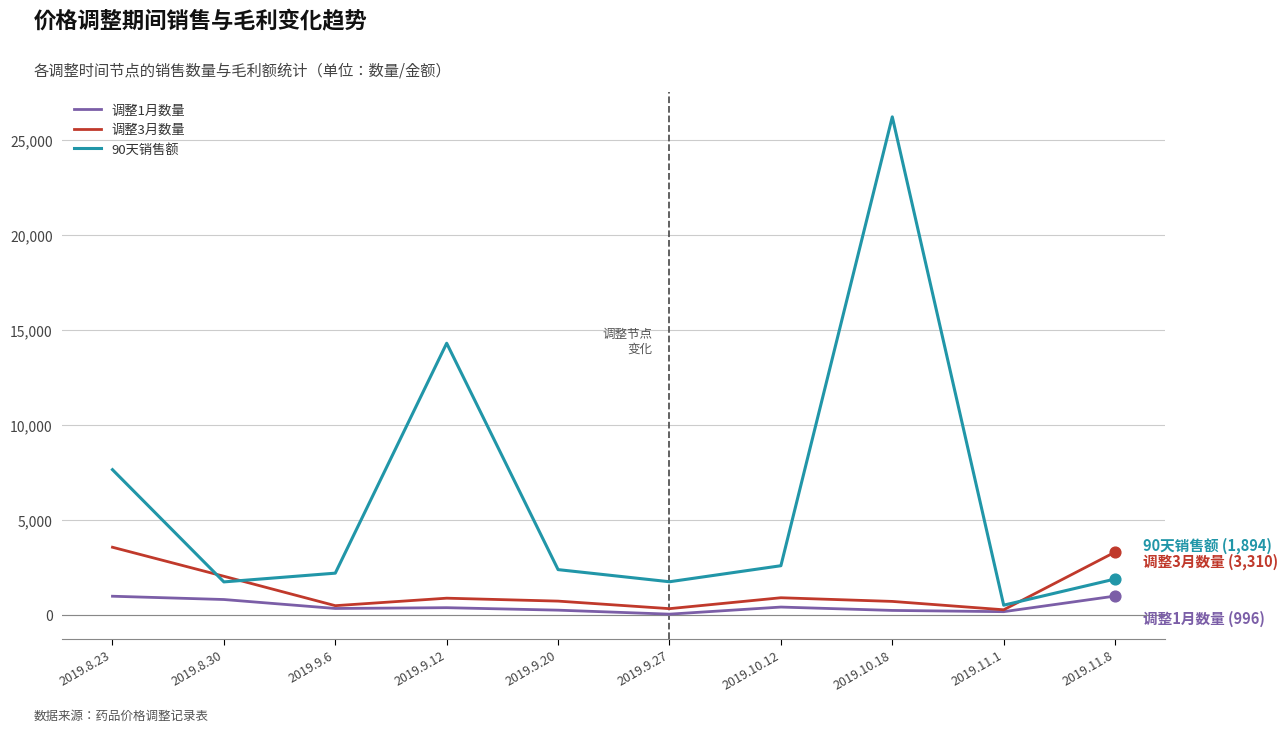

At how many categories does at least one series exceed 14889?

1